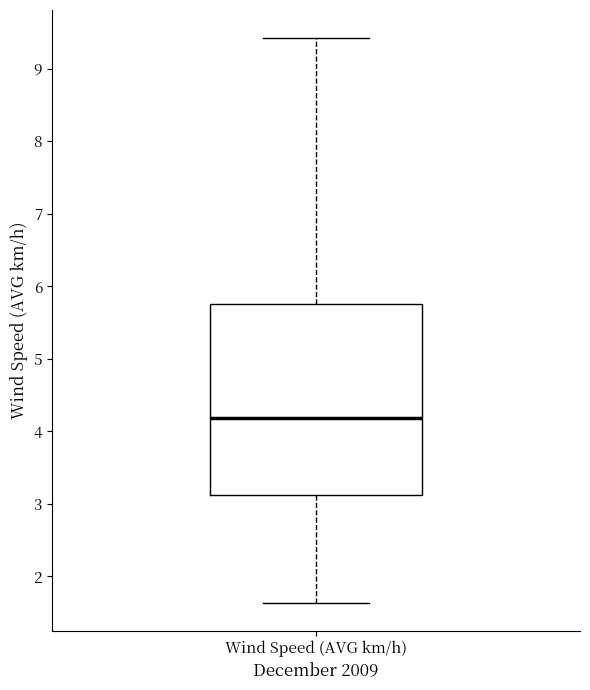

Where does the upper whisker of the box for Wind Speed (AVG km/h) end on the y-axis? The values are not printed on the chart, so give them approximately, as read against the axis.

9.4